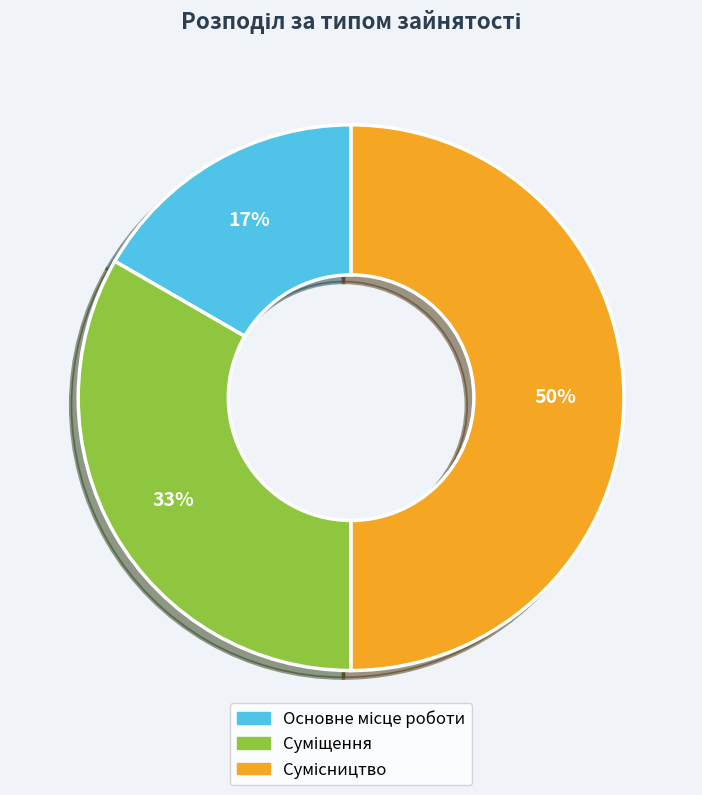

Count the number of slices in the pie.

3